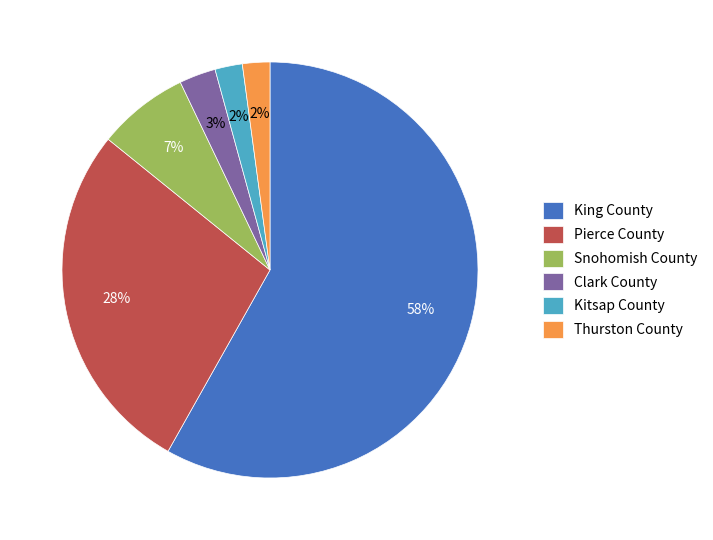

Is there a majority slice in this chart?

Yes